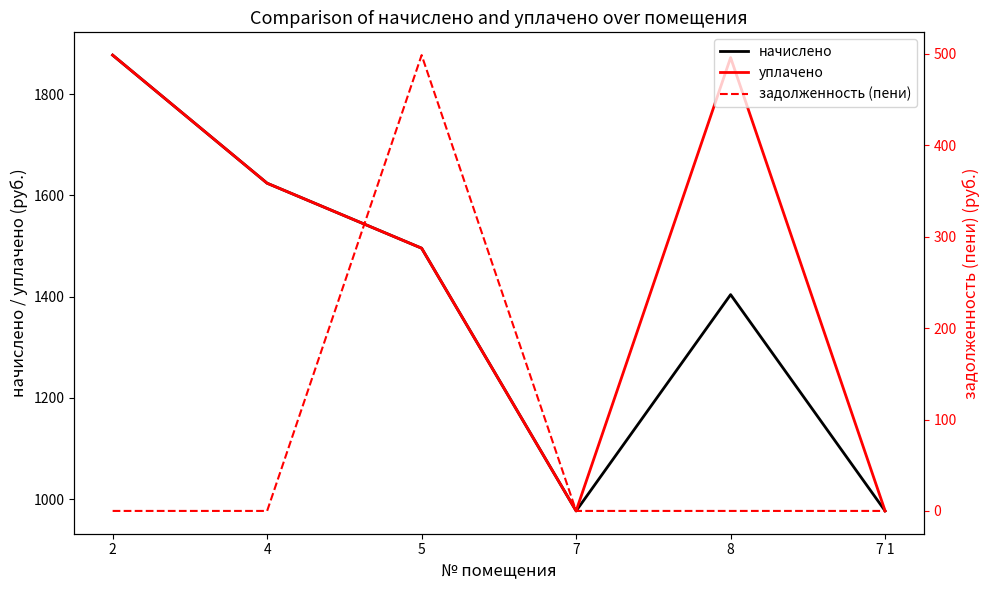

How many lines are shown in the chart?

3